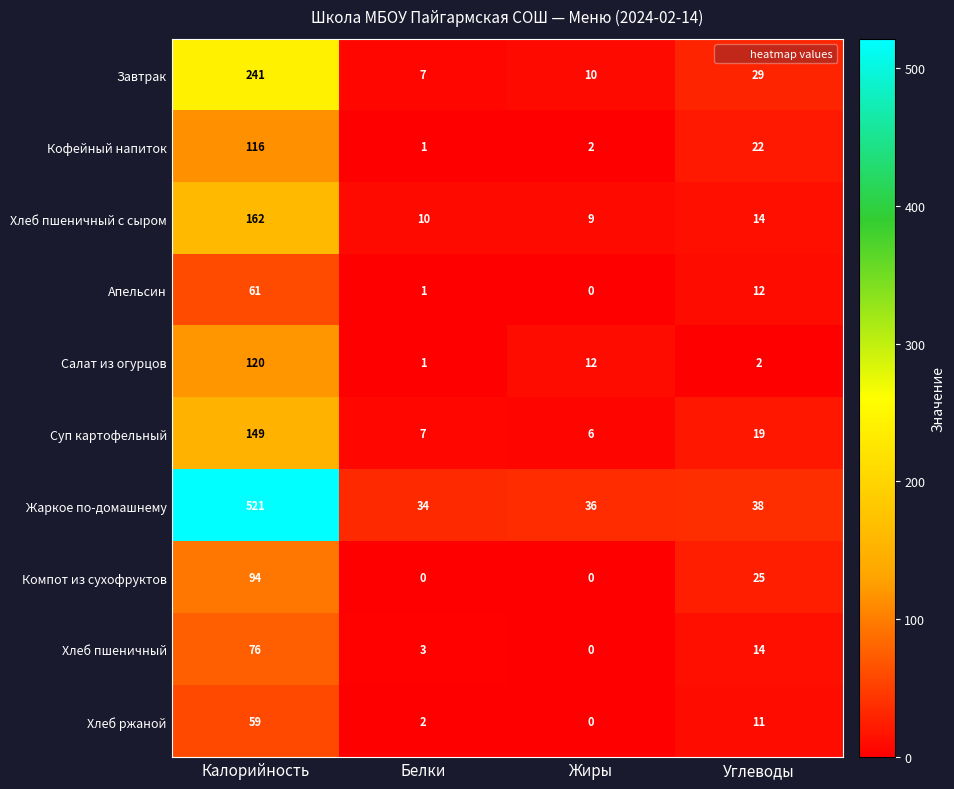

What is the sum of the Кофейный напиток values at Калорийность and Углеводы?

138